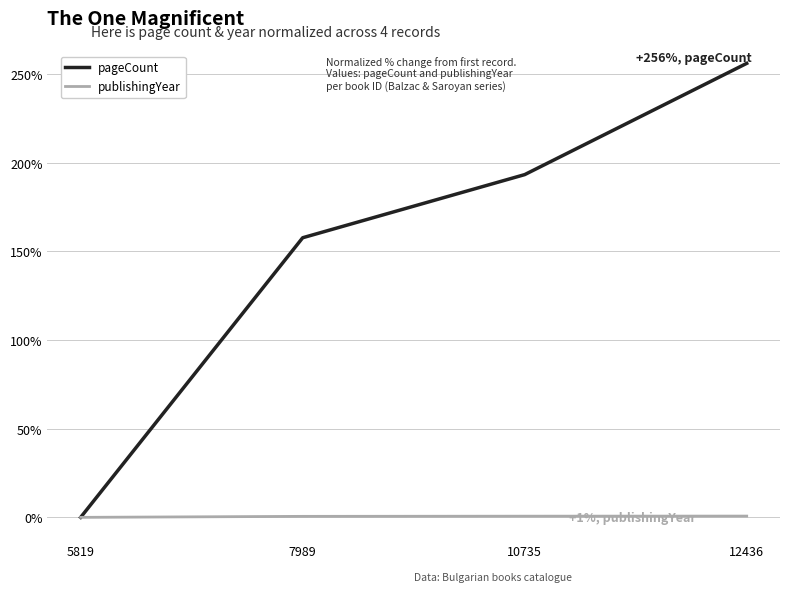

What is the difference between the second highest and minimum values in the pageCount series?

193.2